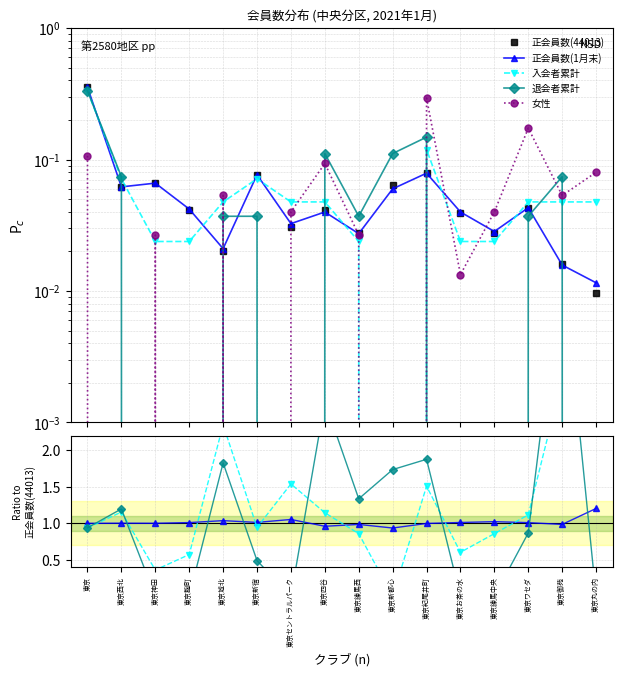

Between 東京西北 and 東京紀尾井町, which is larger?

東京紀尾井町